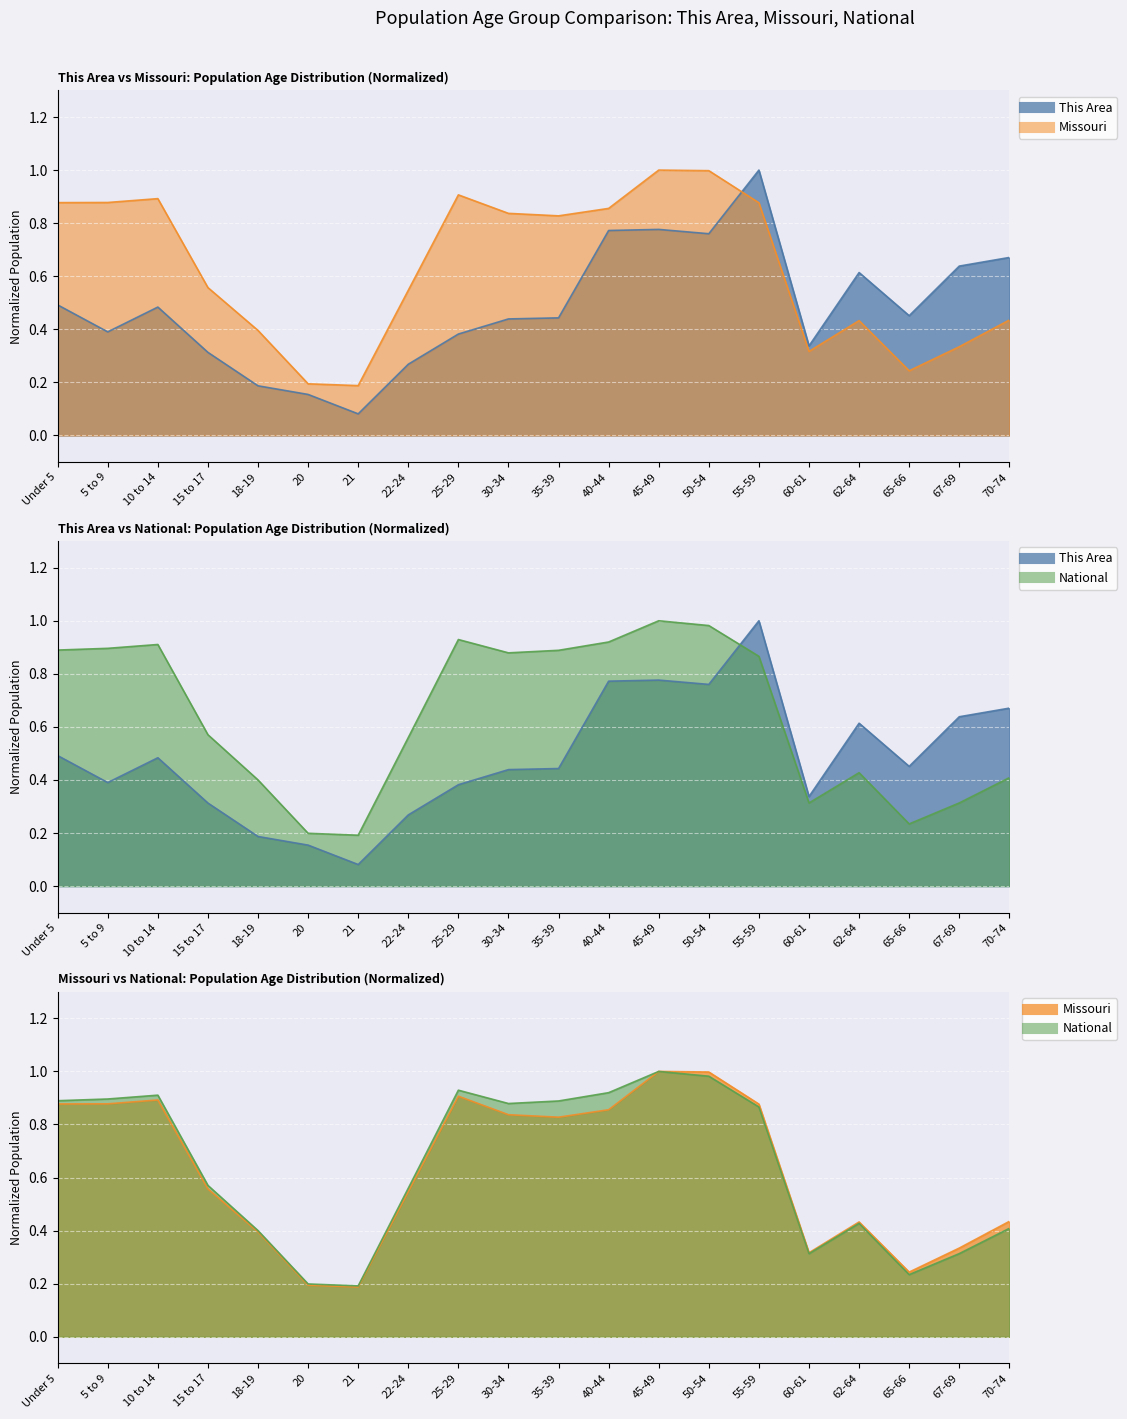

True or false: National has a value of 0.4 at 18-19.

True